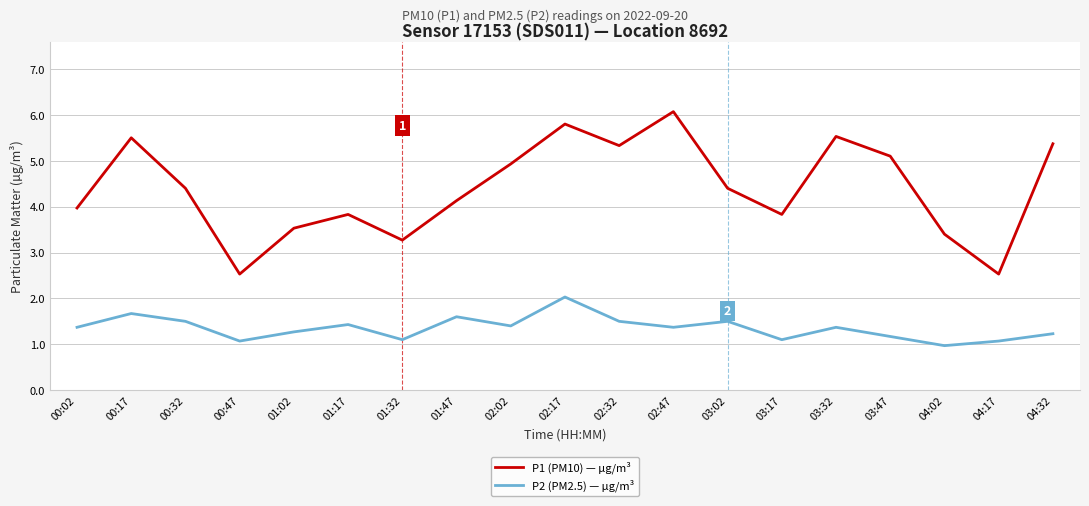

How many interior local valleys does the P2 (PM2.5) — µg/m³ series have?

6